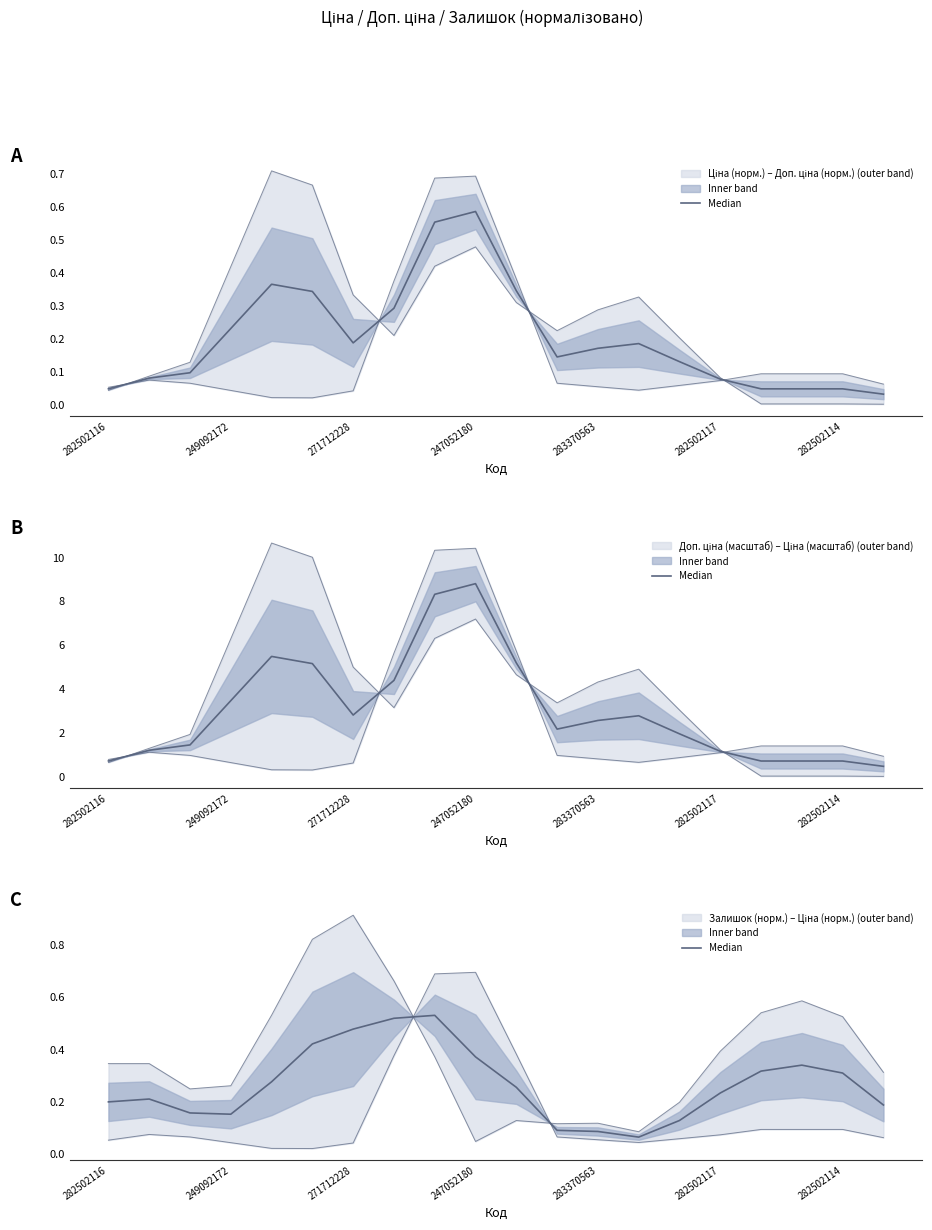

What is the sum of all values?

5.3